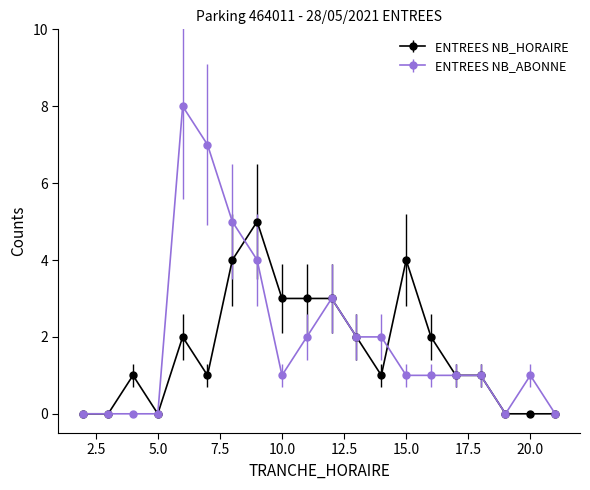

What is the maximum value shown in the chart?

8